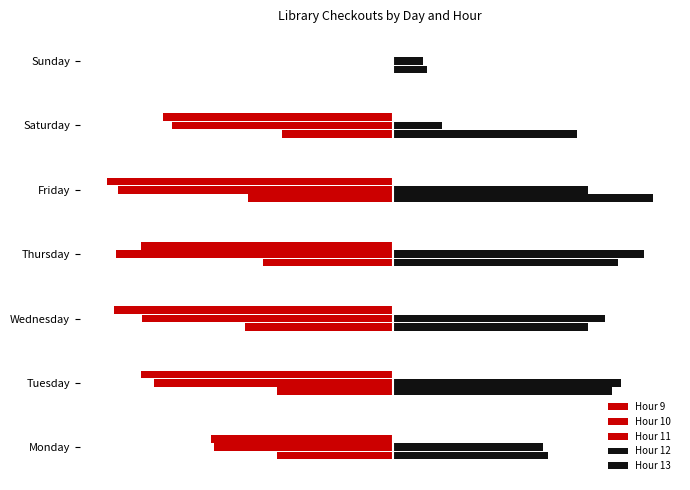

What is the lowest value of the Hour 11 series?

-8.1